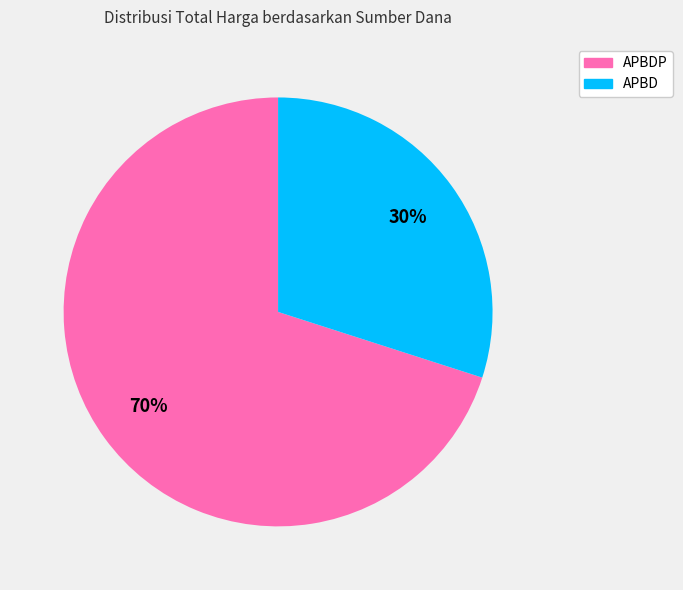

To the nearest percent, what is the difference between the largest and smallest slice percentages?

40%